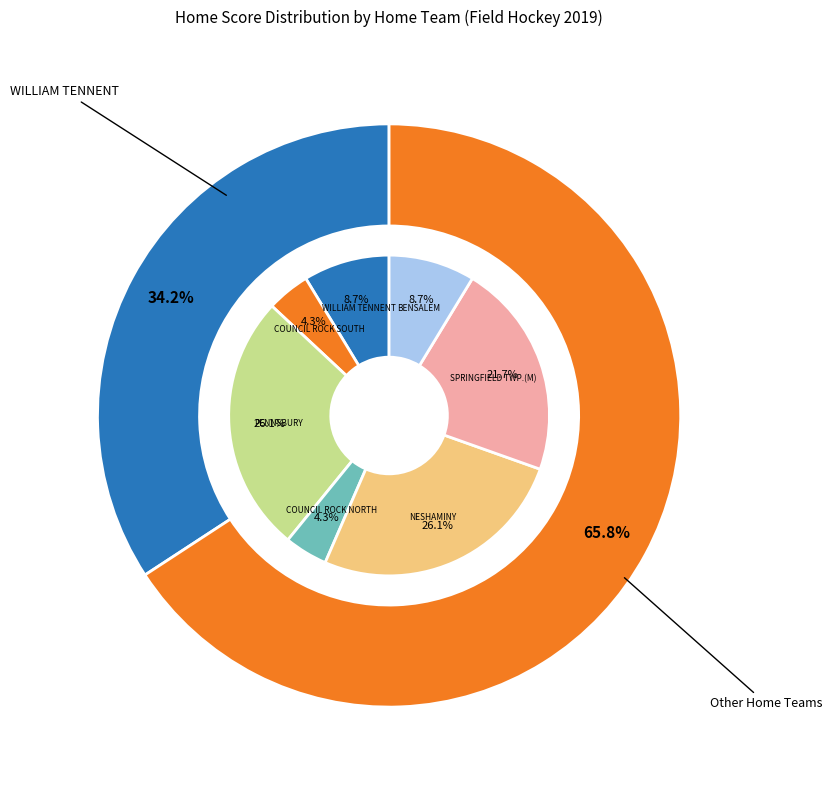

Is the sum of Archbishop Wood High School and BENSALEM greater than half?

No